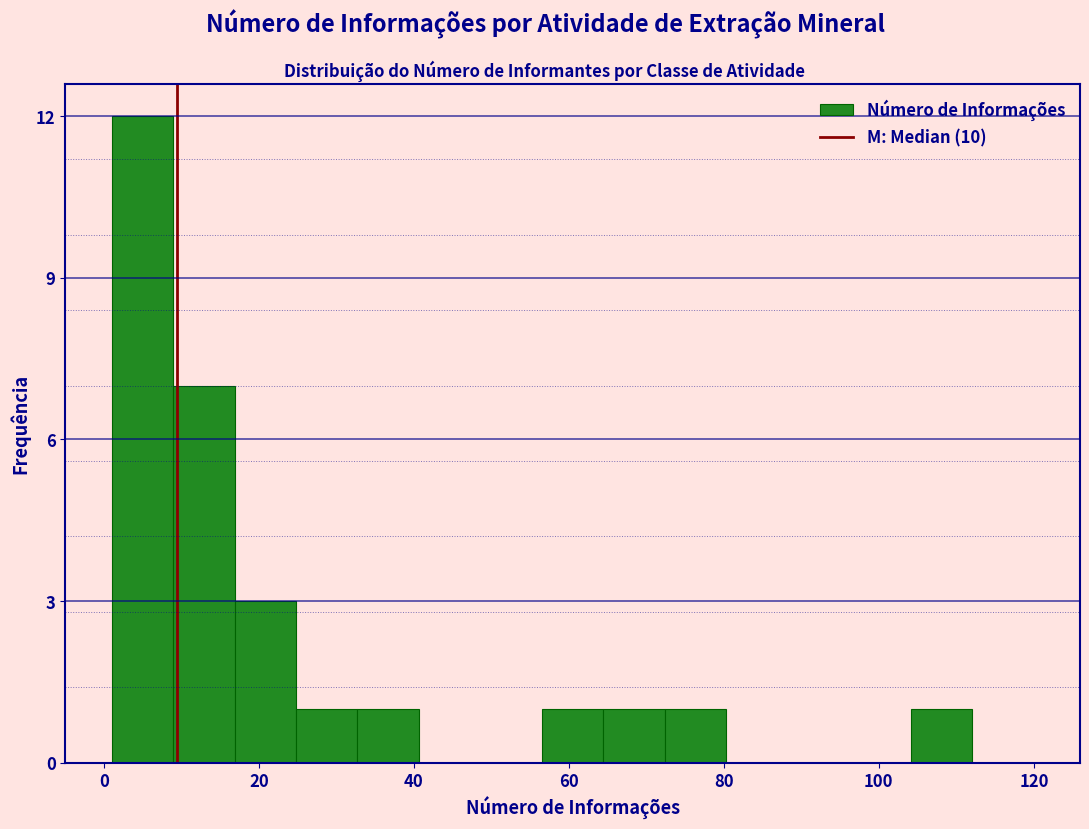

Read against the x-axis, roughly where is the centre of the tallest bar?

4